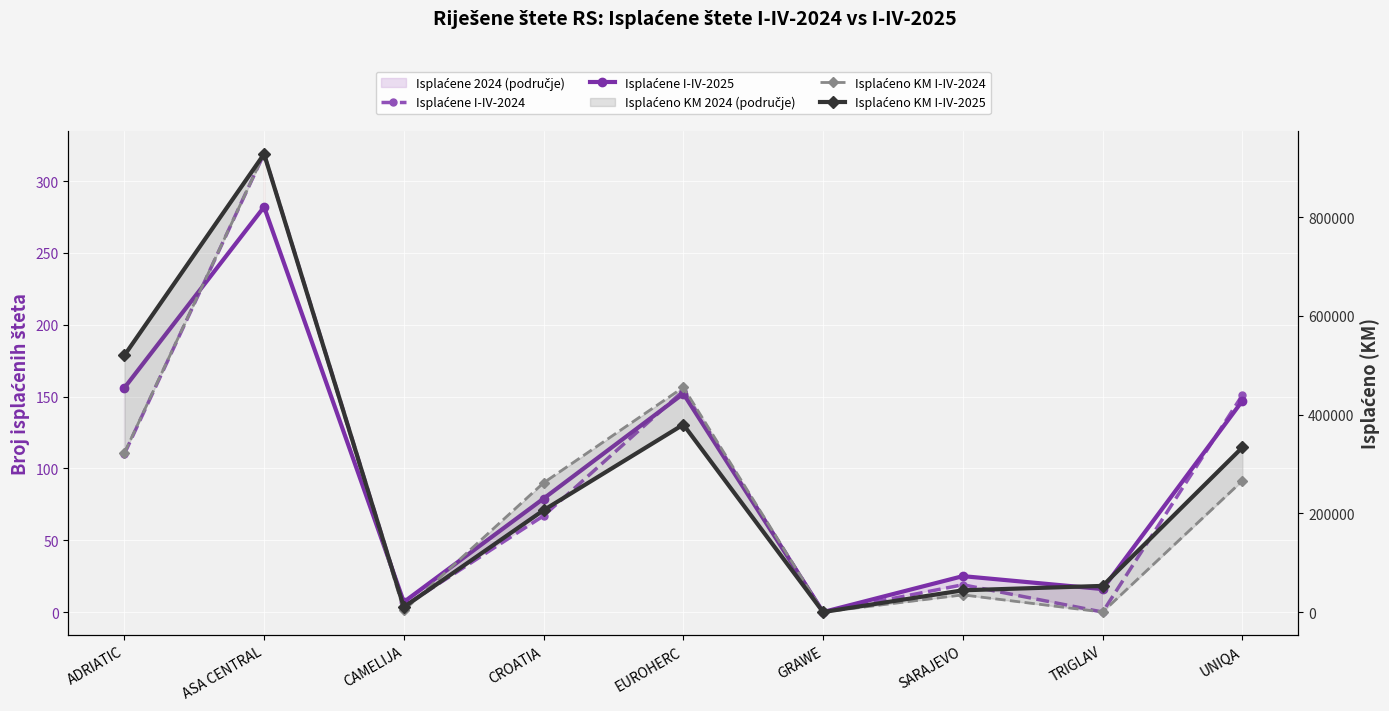

How many positive values does the Isplaćene I-IV-2025 series have?

8